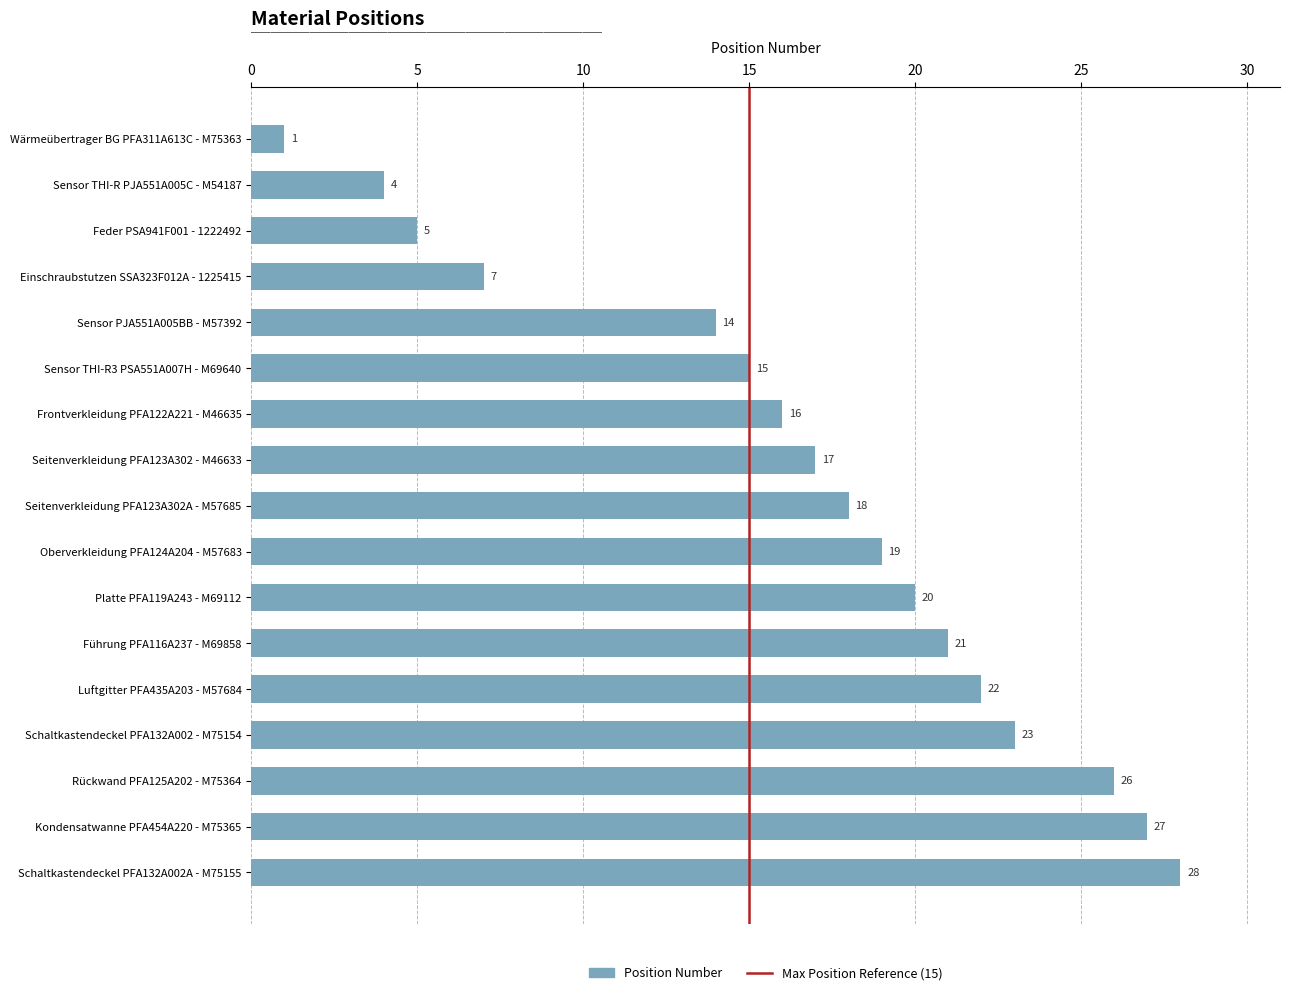

What is the approximate value at Luftgitter PFA435A203 - M57684?

22